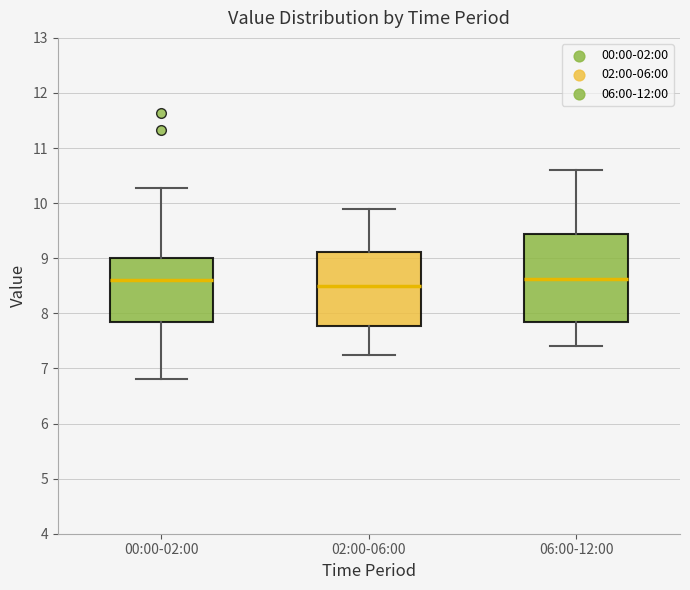

Reading left to right, read every box against the y-axis: the position of its median line, the range the box covers, and the ends of its whiskers. The values are not printed on the chart, so give them approximately, as read against the axis.

00:00-02:00: median 8.6, box 7.8 to 9.0, whiskers 6.8 to 10.3
02:00-06:00: median 8.5, box 7.8 to 9.1, whiskers 7.3 to 9.9
06:00-12:00: median 8.6, box 7.8 to 9.4, whiskers 7.4 to 10.6